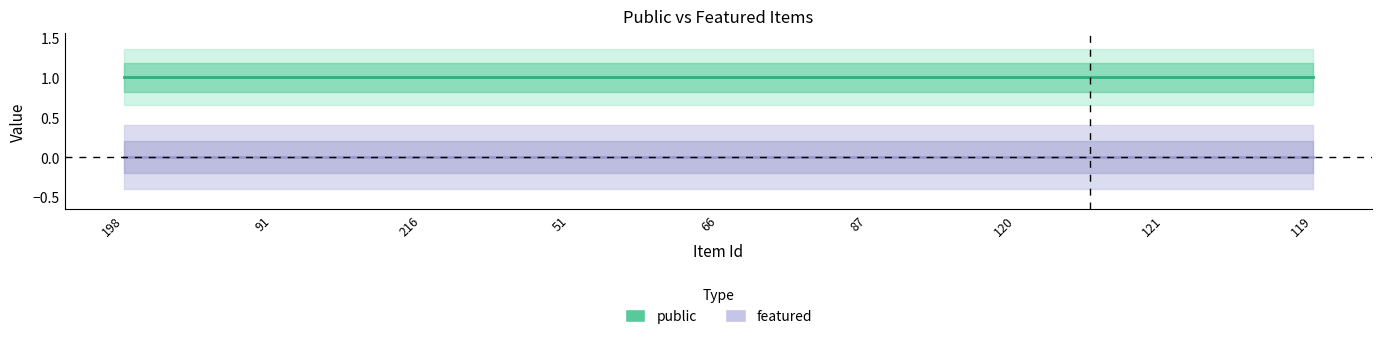

True or false: public has a value of 1 at 66.

True